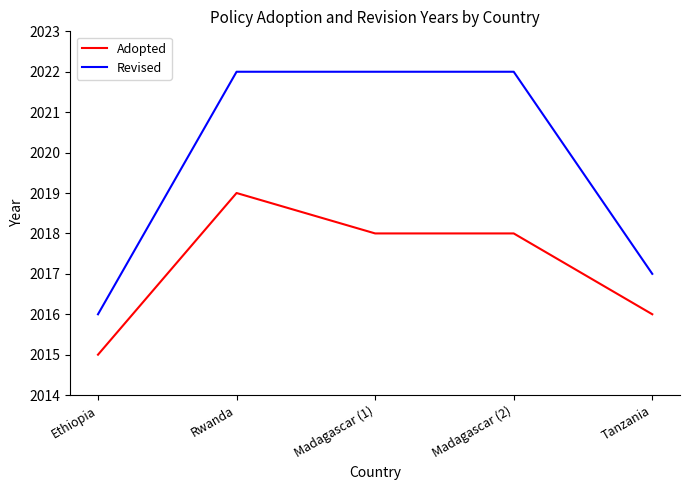

Rank the series at Rwanda from lowest to highest value.

Adopted, Revised